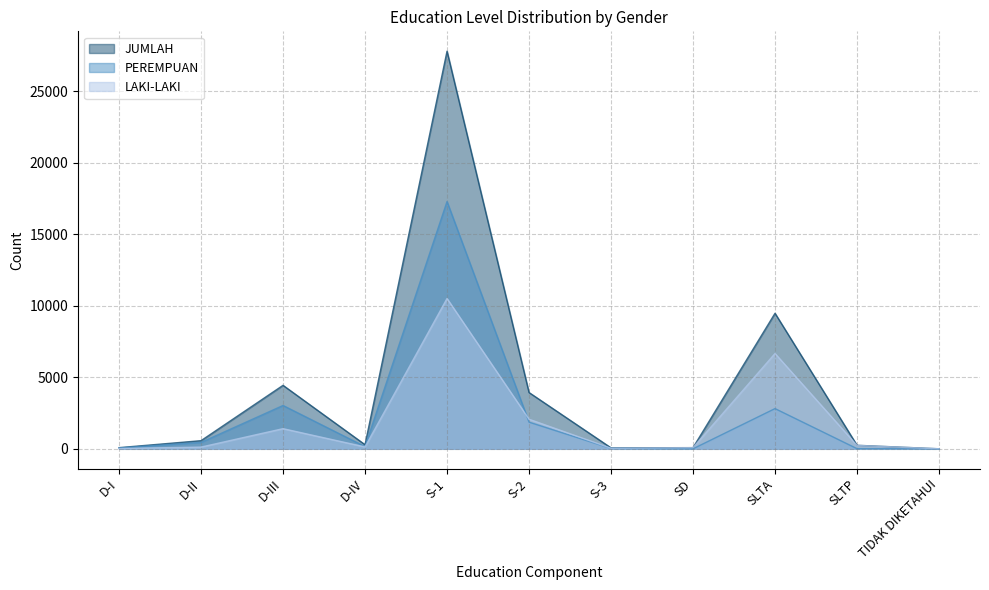

True or false: JUMLAH and LAKI-LAKI intersect in this chart.

False